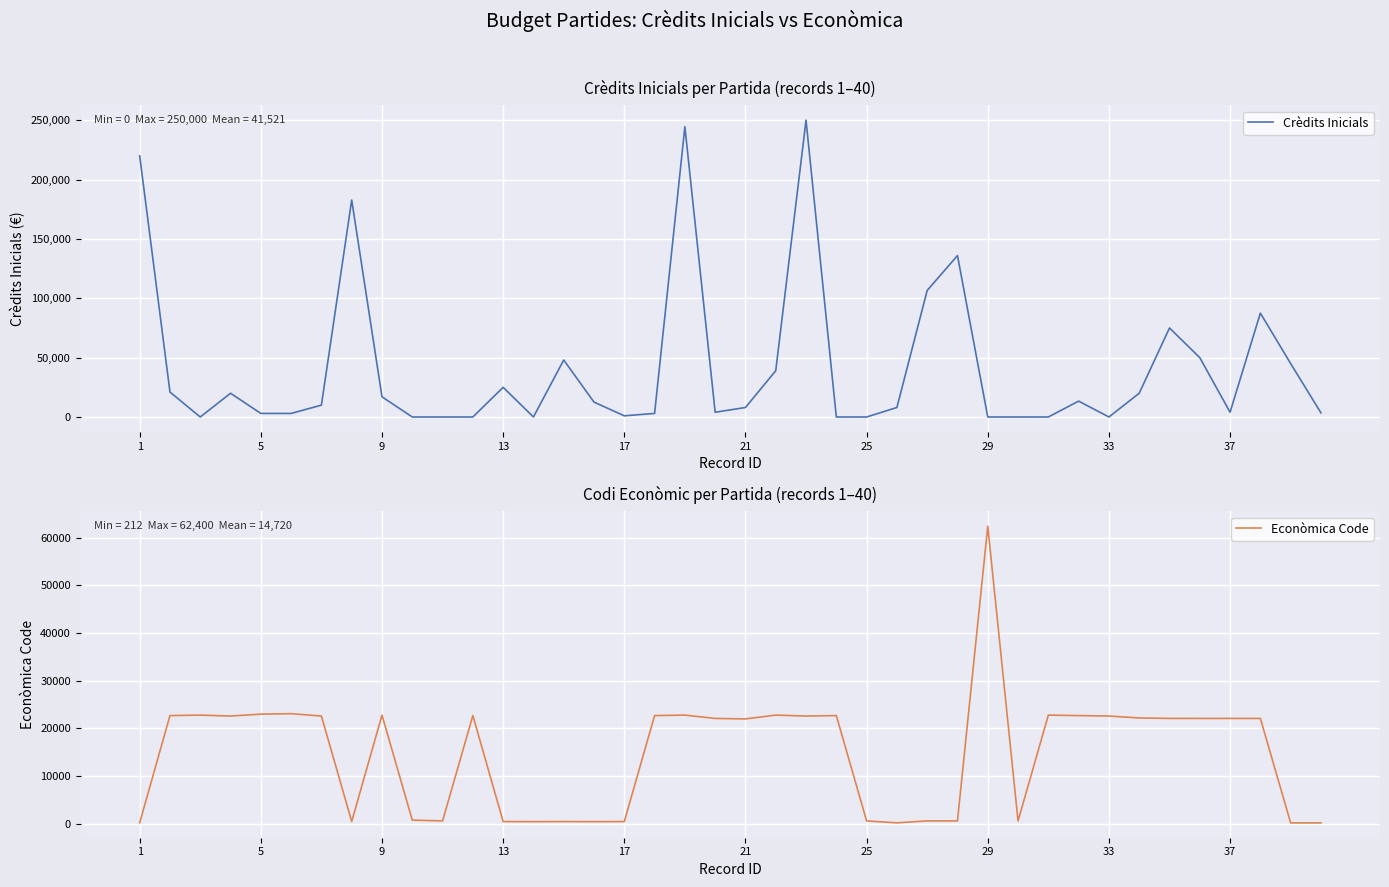

What is the maximum value for Crèdits Inicials?

250000